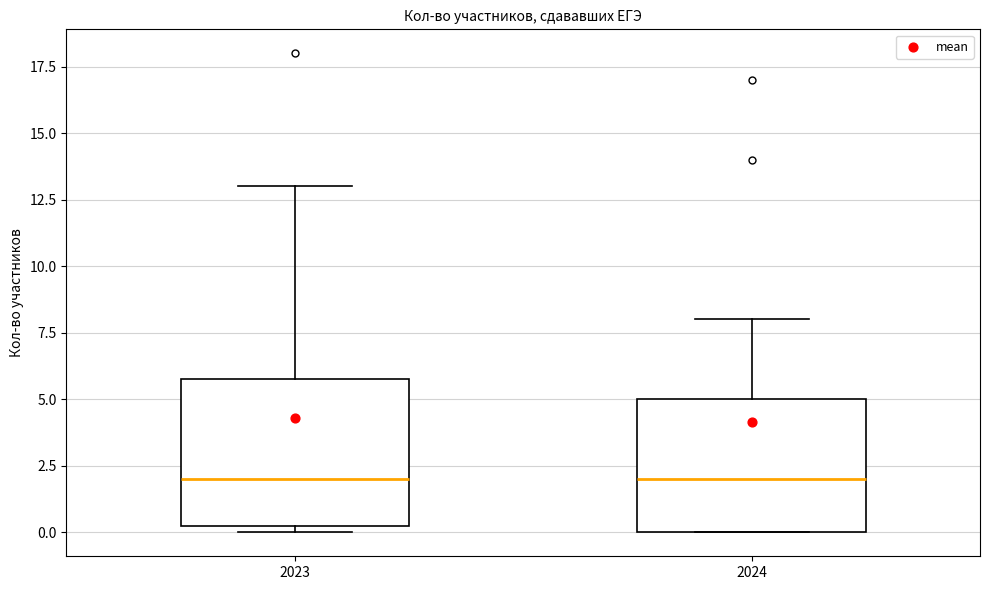

Comparing the boxes themselves (not the whiskers), which one is the tallest?

2023